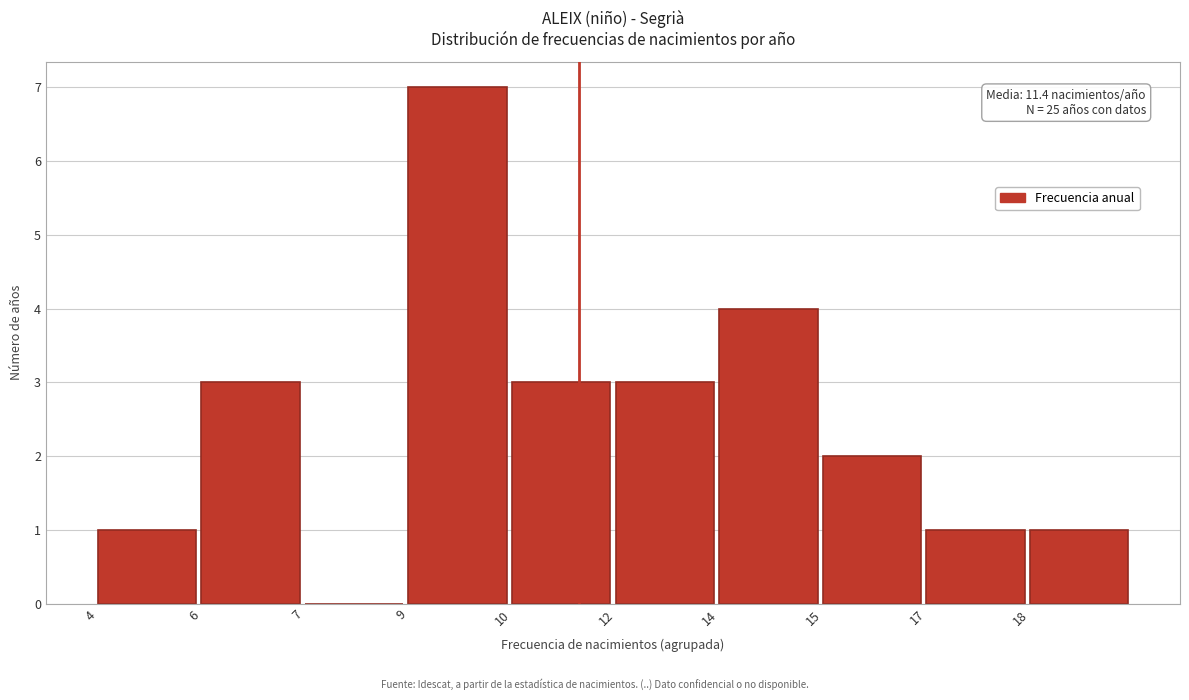

Reading right to left, what are all the values shown in this chart?

18=1	17=1	15=2	14=4	12=3	10=3	9=7	7=0	6=3	4=1